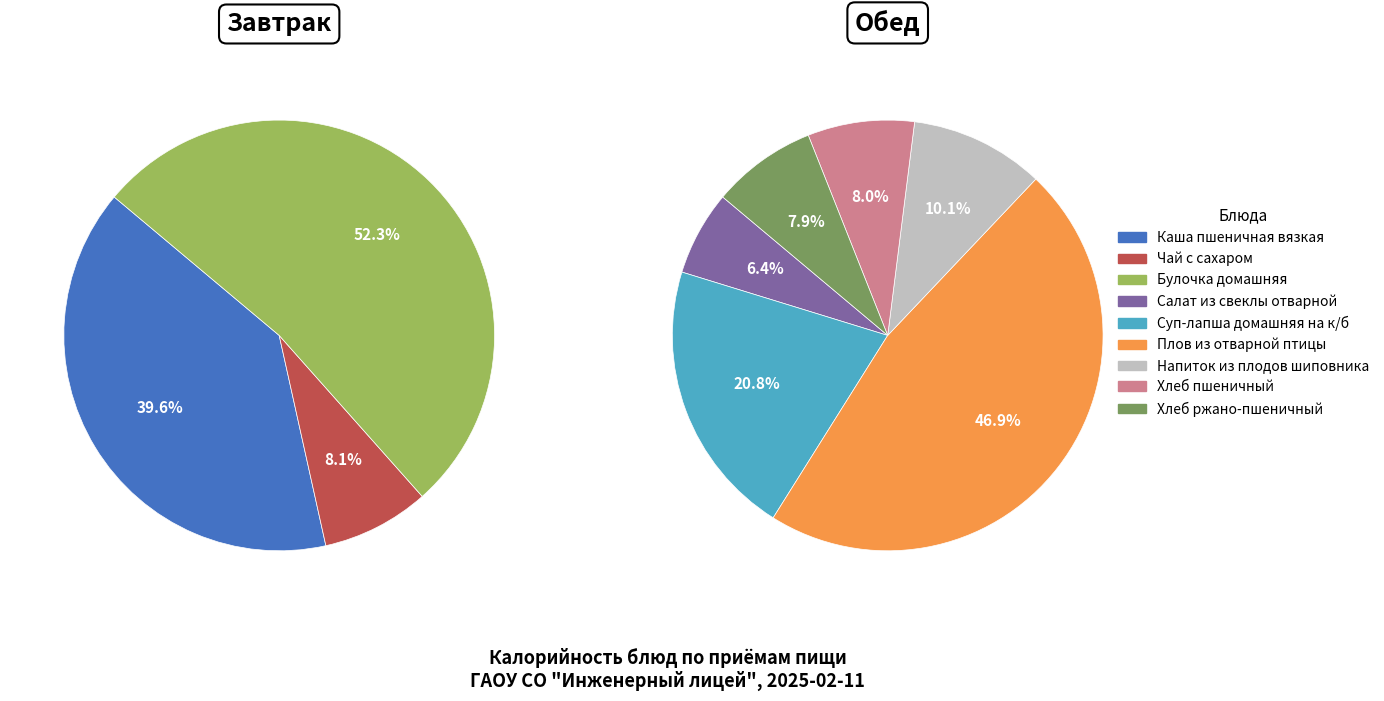

Which category has the biggest portion of the pie?

Плов из отварной птицы